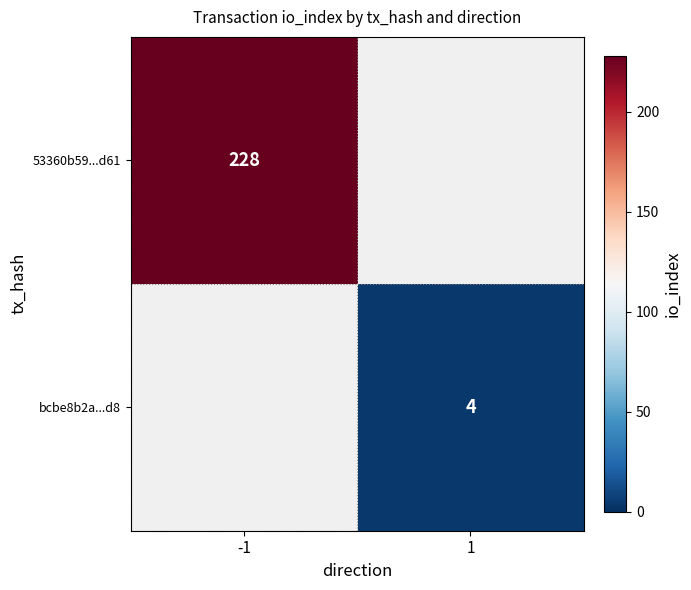

Which category has the lowest value across all series?

1